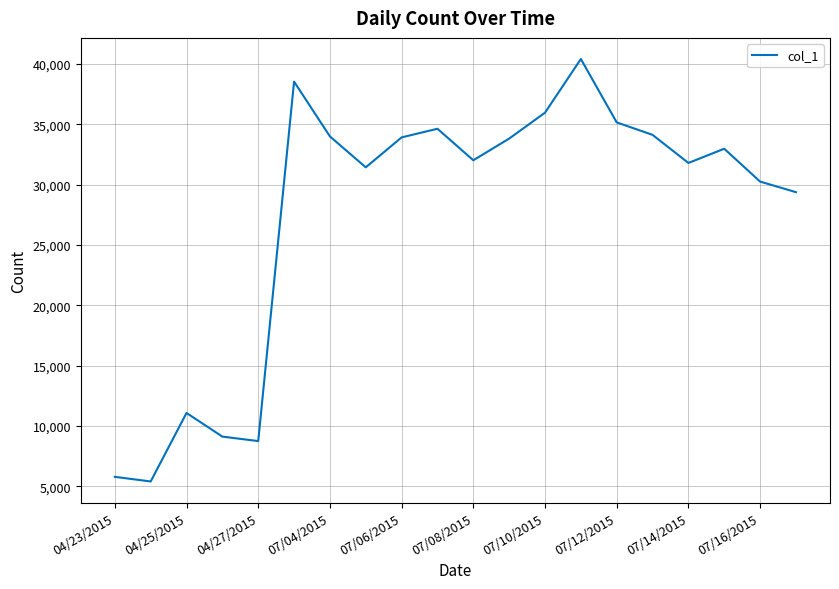

What is the difference between the maximum and minimum values?

35017